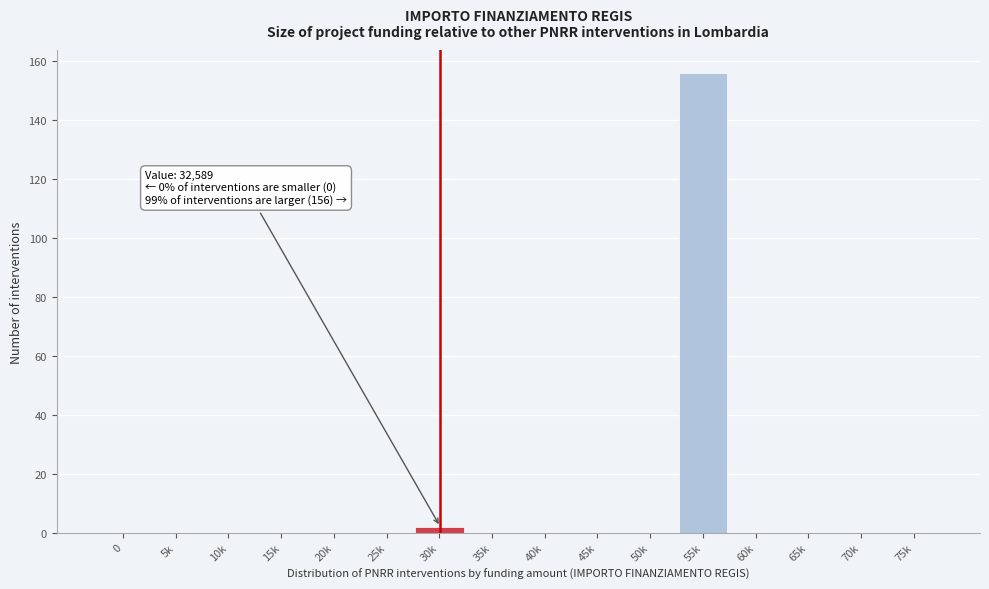

Reading left to right, list all the values displayed in this chart.

0=0	5k=0	10k=0	15k=0	20k=0	25k=0	30k=2	35k=0	40k=0	45k=0	50k=0	55k=156	60k=0	65k=0	70k=0	75k=0